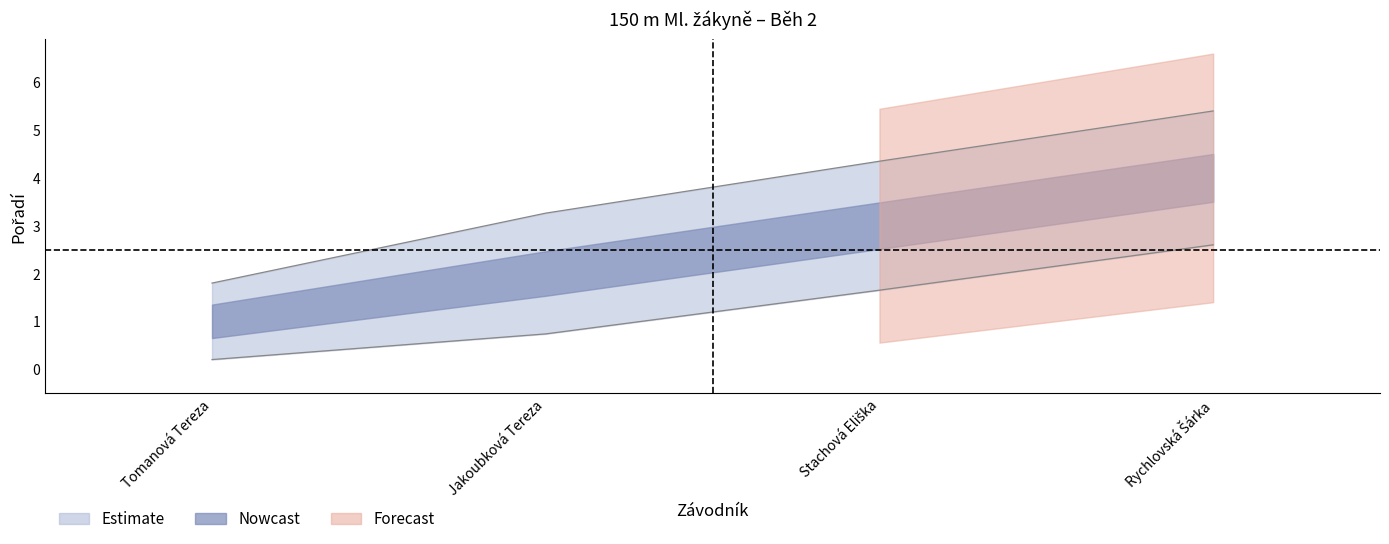

What is the difference between the maximum and minimum values?

3.6